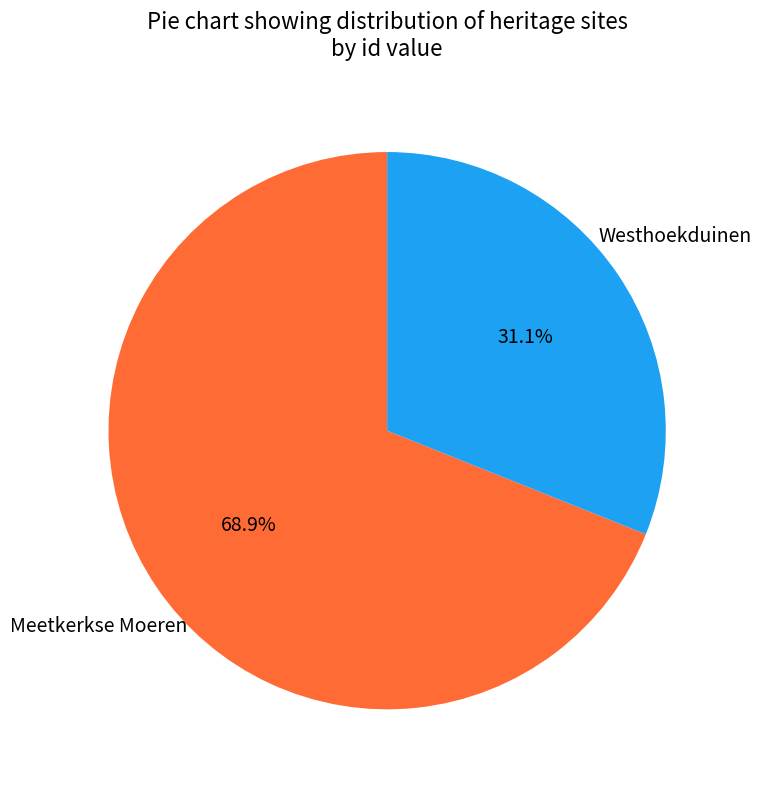

Does any single category account for the majority?

Yes